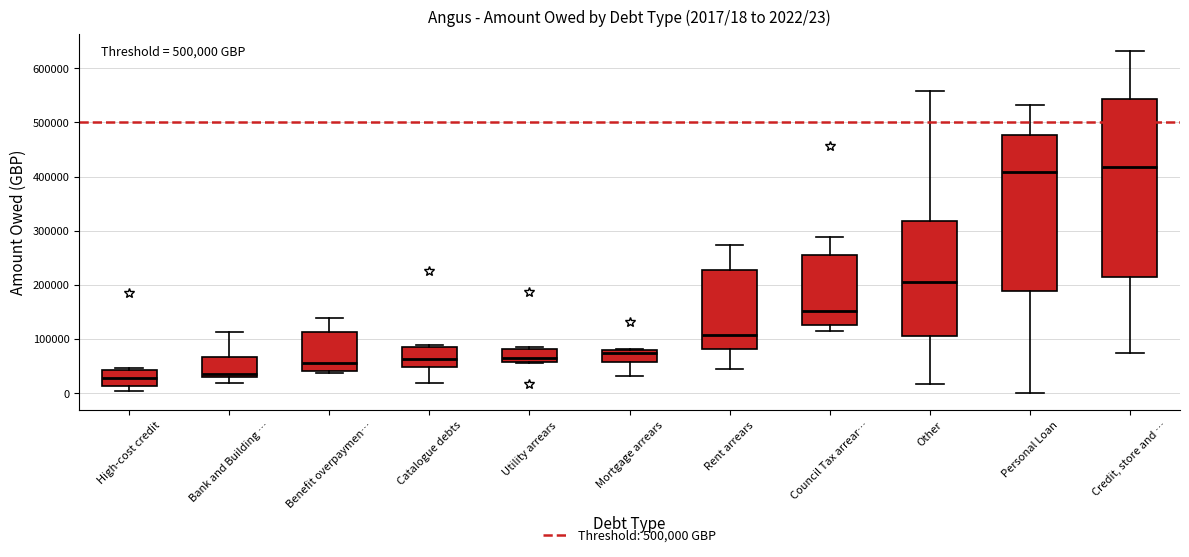

Comparing the boxes themselves (not the whiskers), which one is the tallest?

Credit, store and …